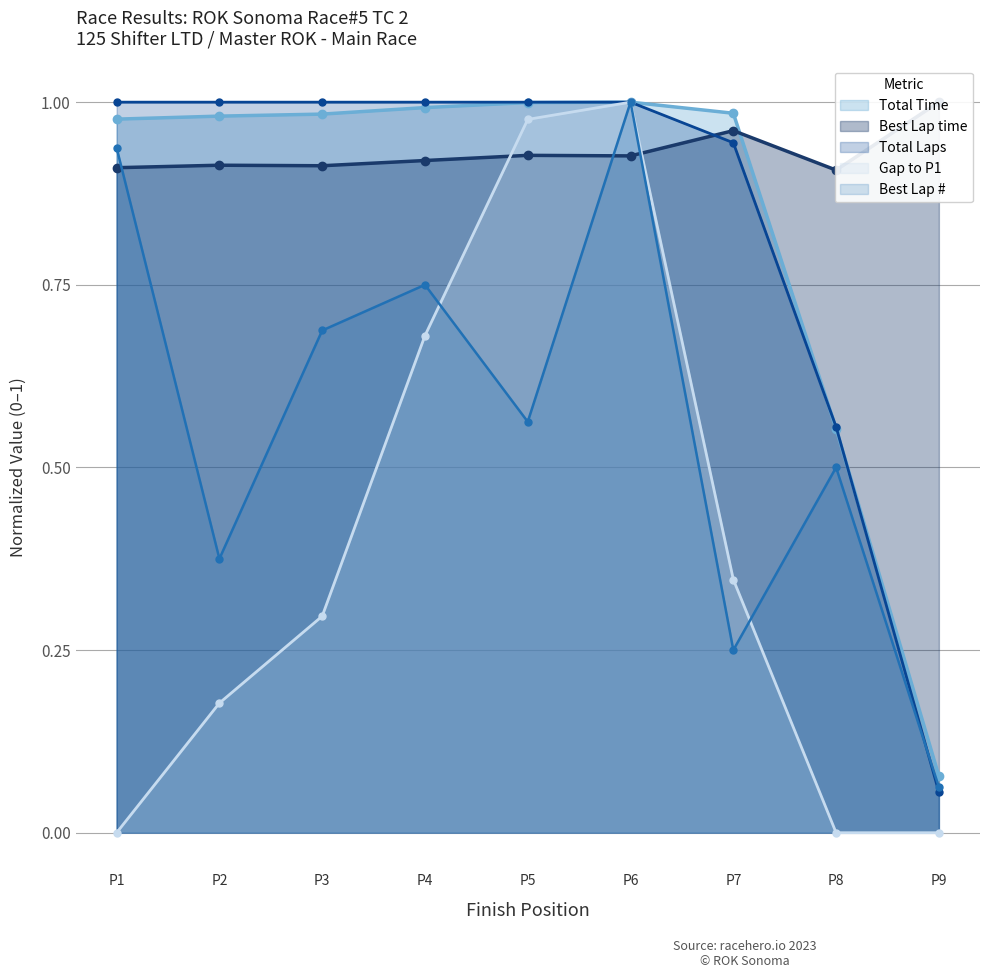

At which label does Best Lap # reach its minimum?

P9